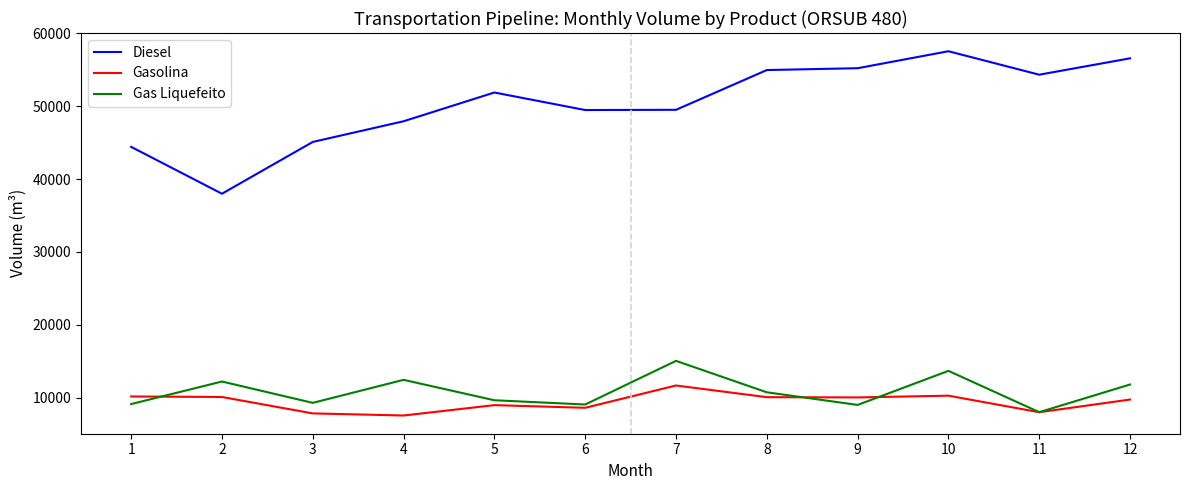

Does the chart have visible grid lines?

No